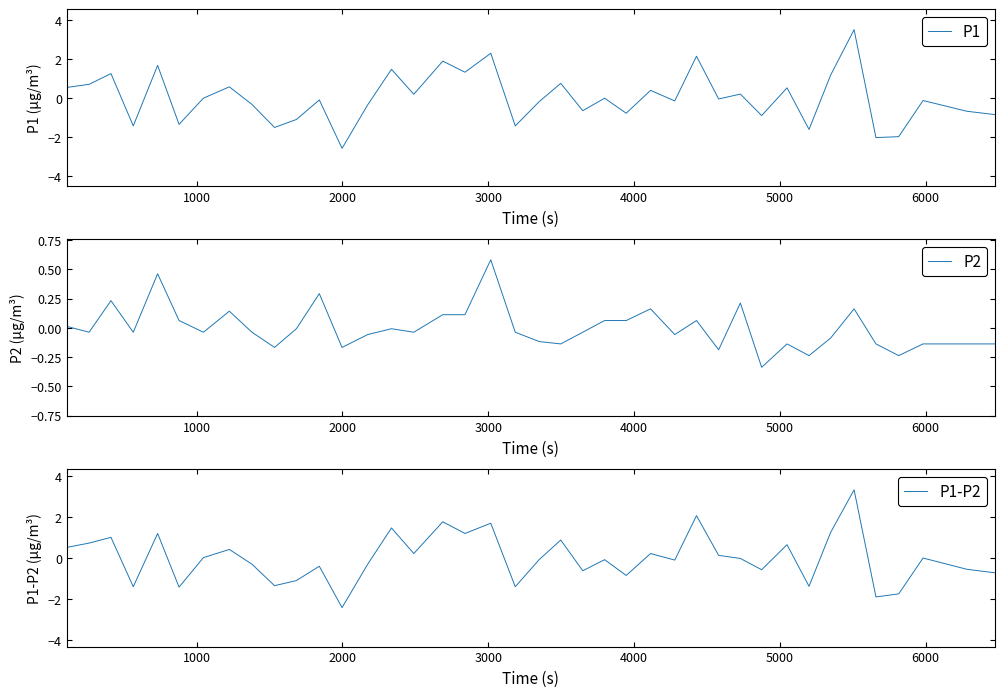

What is the minimum value for P1?

-2.6